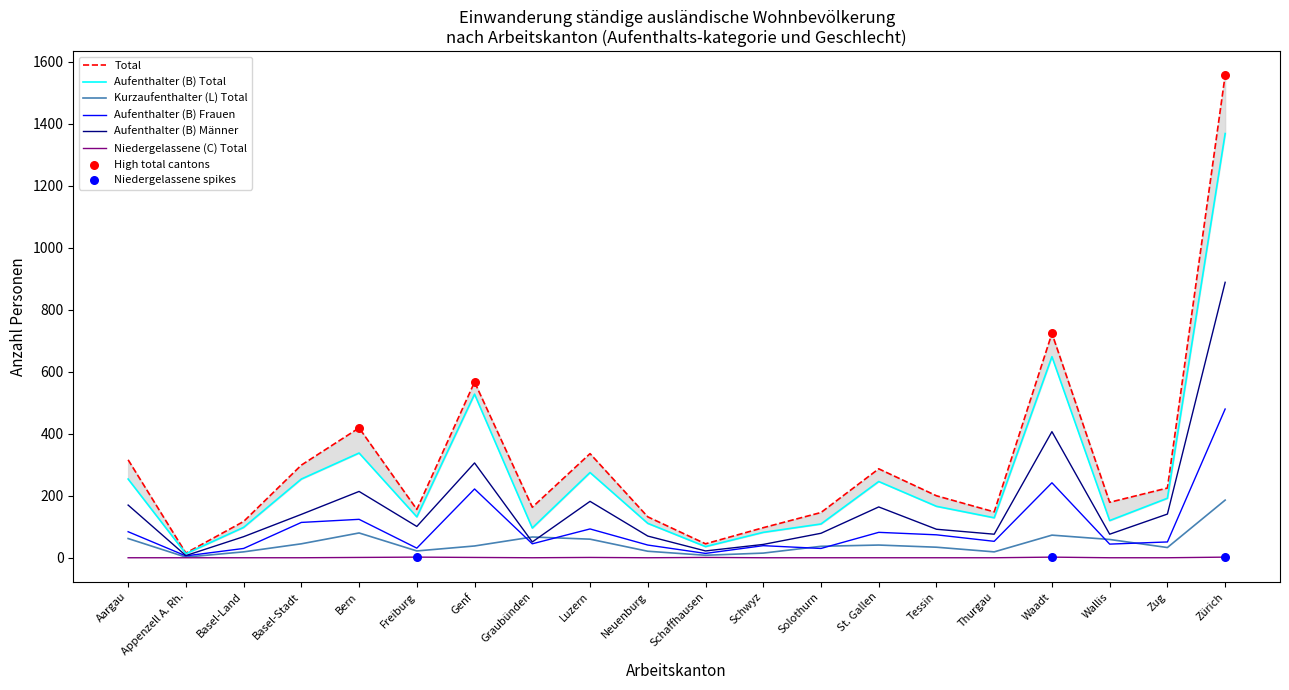

Which series reaches the maximum Y coordinate?

Total